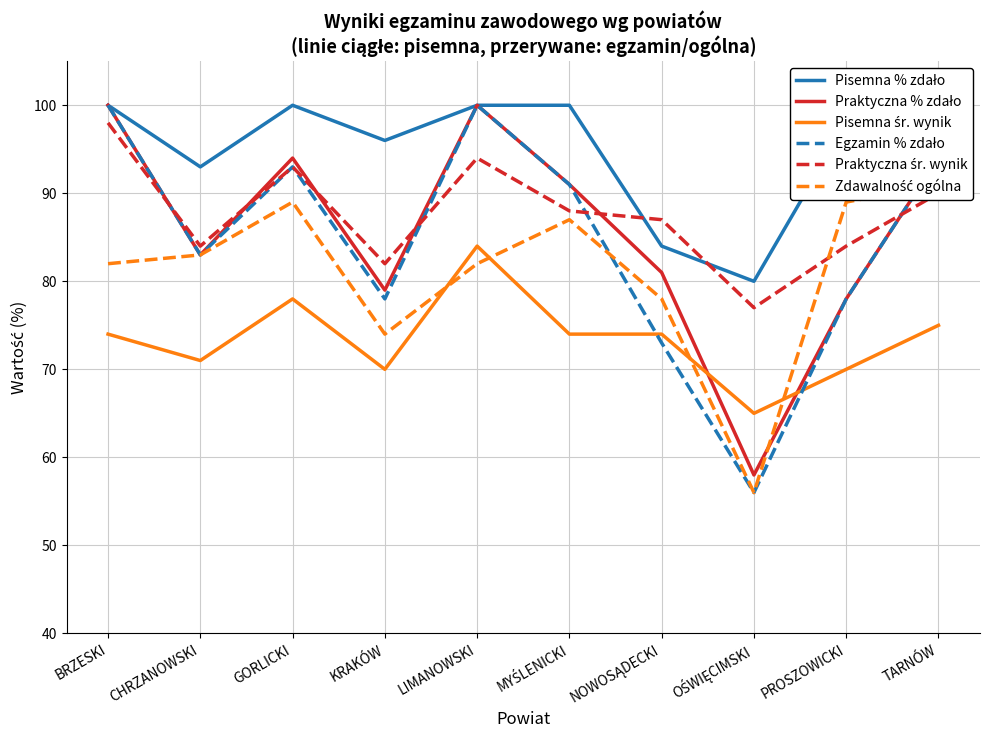

Where does the Praktyczna śr. wynik series first go above 88?

BRZESKI